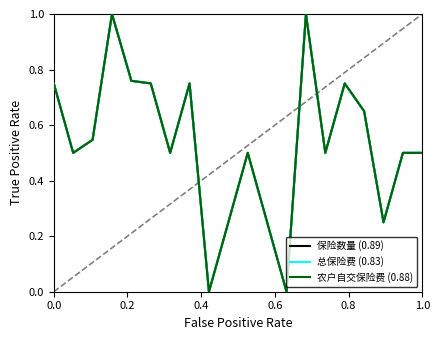

What is the maximum value shown in the chart?

1.0